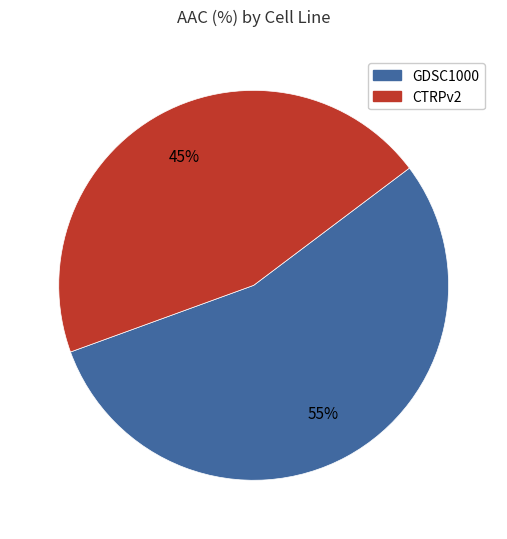

To the nearest percent, what is the average slice percentage?

50%